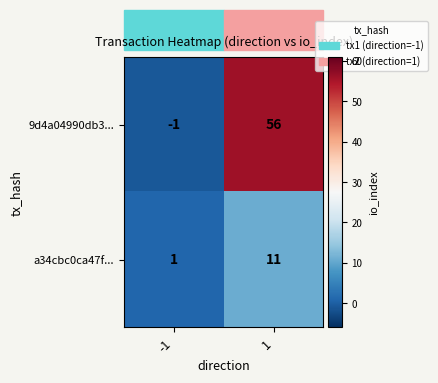

Rank the series by their maximum value, from lowest to highest.

a34cbc0ca47f..., 9d4a04990db3...